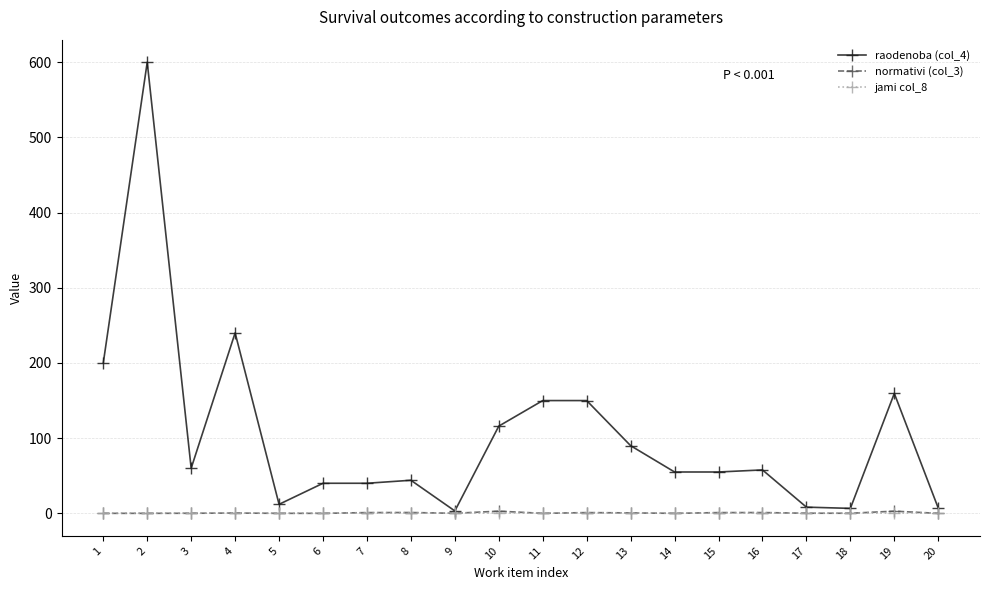

At how many categories does at least one series exceed 283?

1